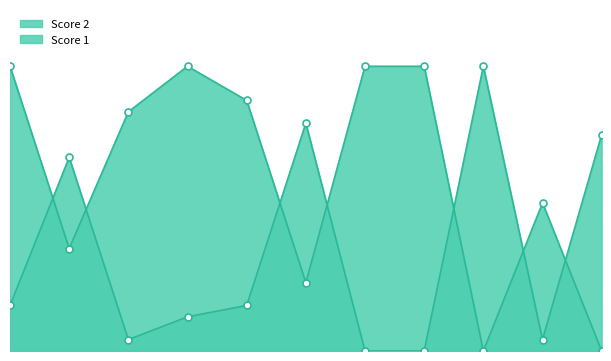

True or false: Score 2 has more than 0 interior local peaks.

True